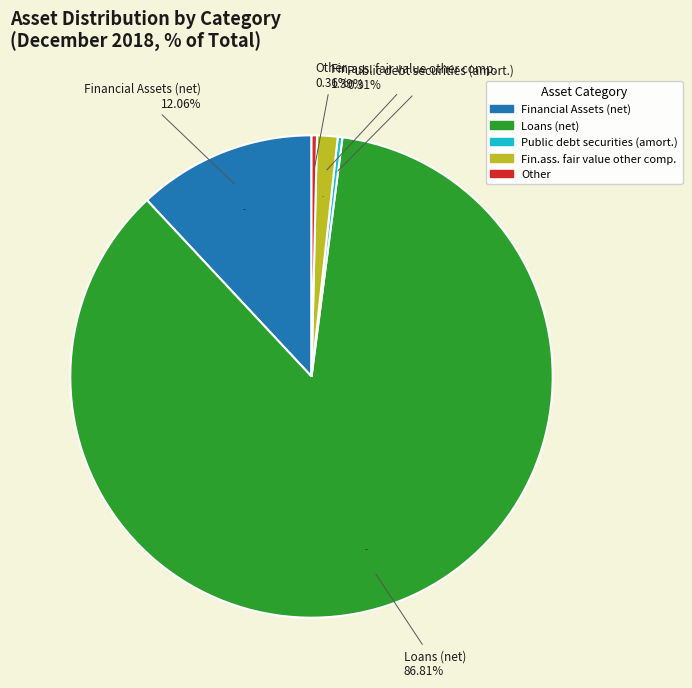

What is the largest slice in the pie chart?

Loans (net)